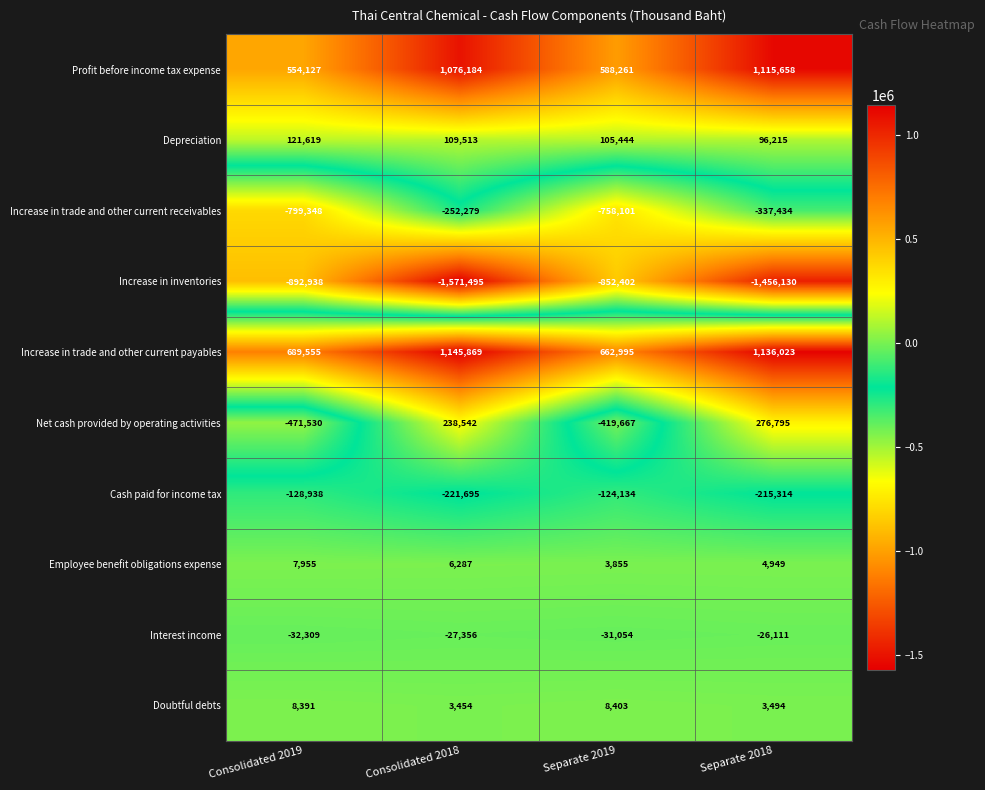

At which category does the chart reach its peak across all series?

Consolidated 2018